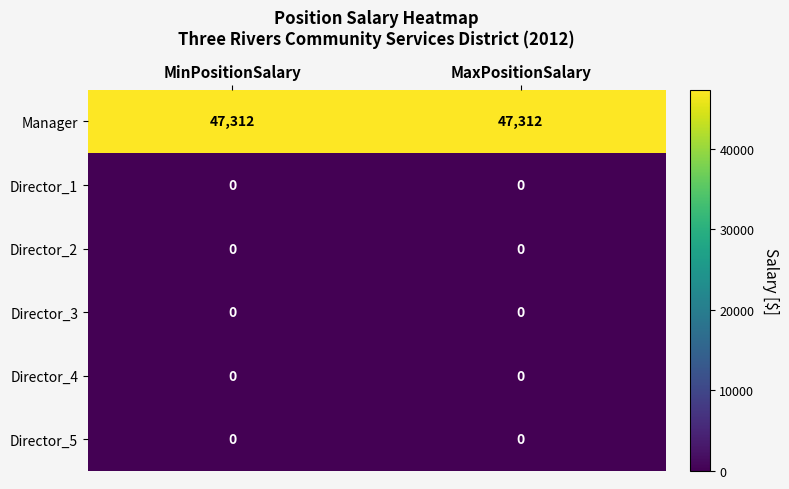

What is the difference between the highest and lowest values at MinPositionSalary?

47312